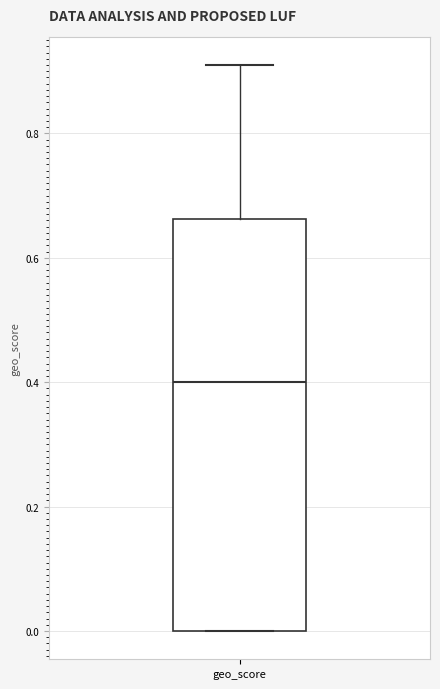

Transcribe this box plot: give where the median line is, the range the box spans, and where the two whiskers end, as read against the y-axis. The values are not printed on the chart, so give them approximately, as read against the axis.

median 0.40, box 0.00 to 0.66, whiskers 0.00 to 0.92